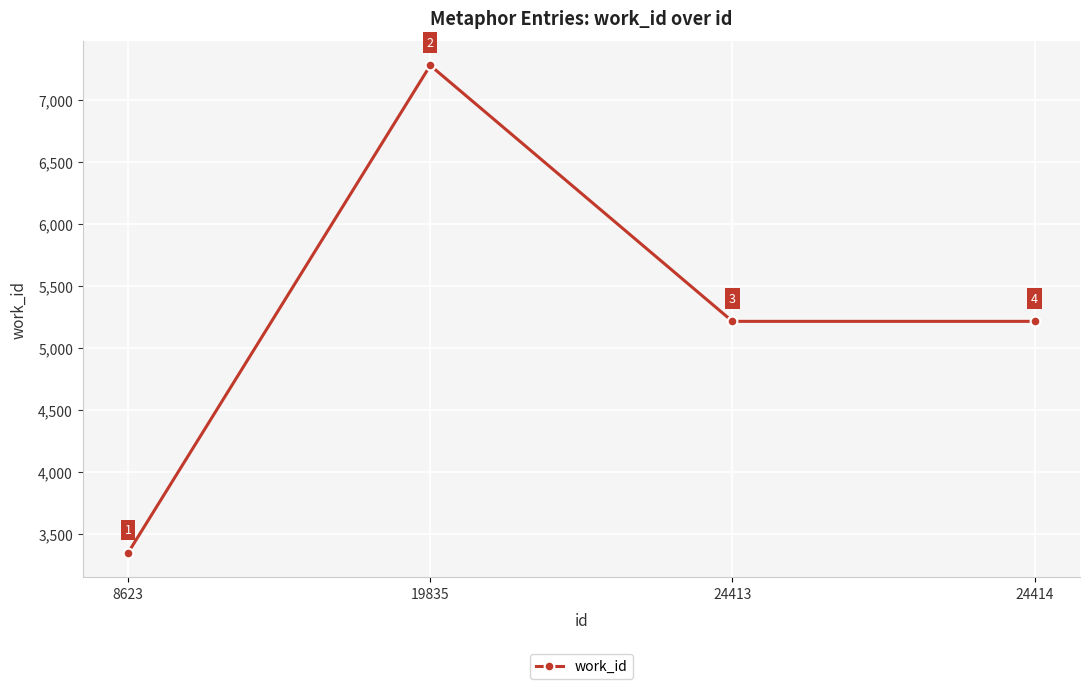

The value at 8623 is 3350. True or false?

True